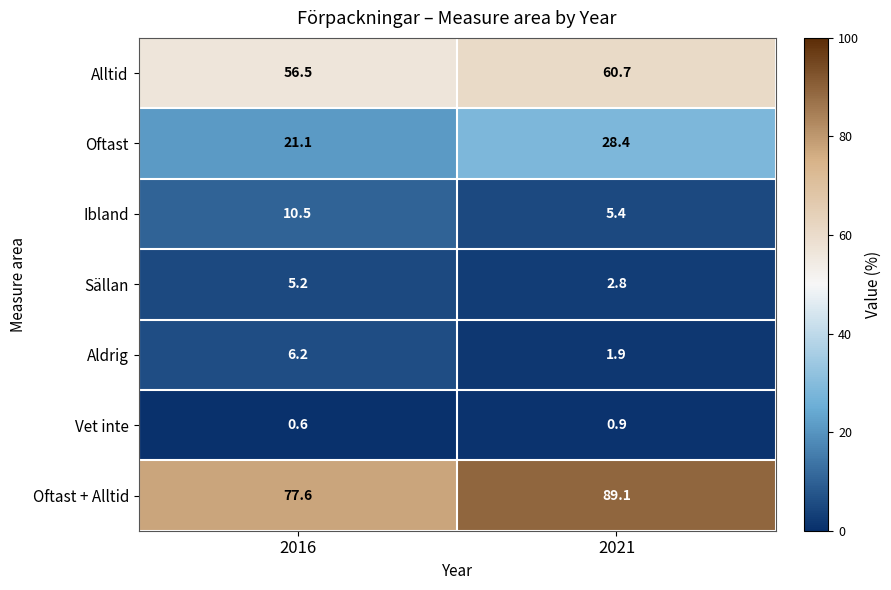

Which series changed the most between 2016 and 2021?

Oftast + Alltid